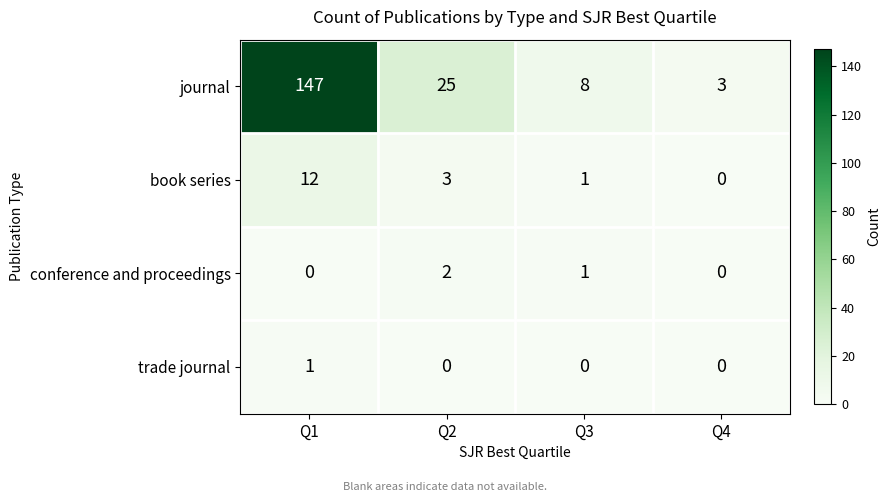

What is the difference between the book series values at Q1 and Q3?

11